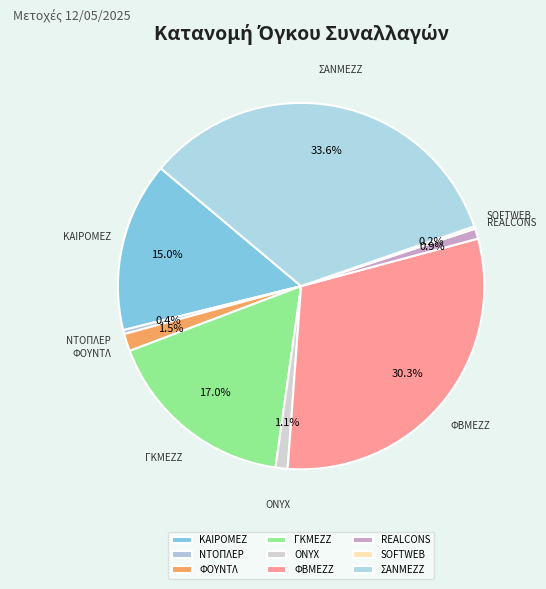

Is it true that ΝΤΟΠΛΕΡ is 11% of the pie?

False